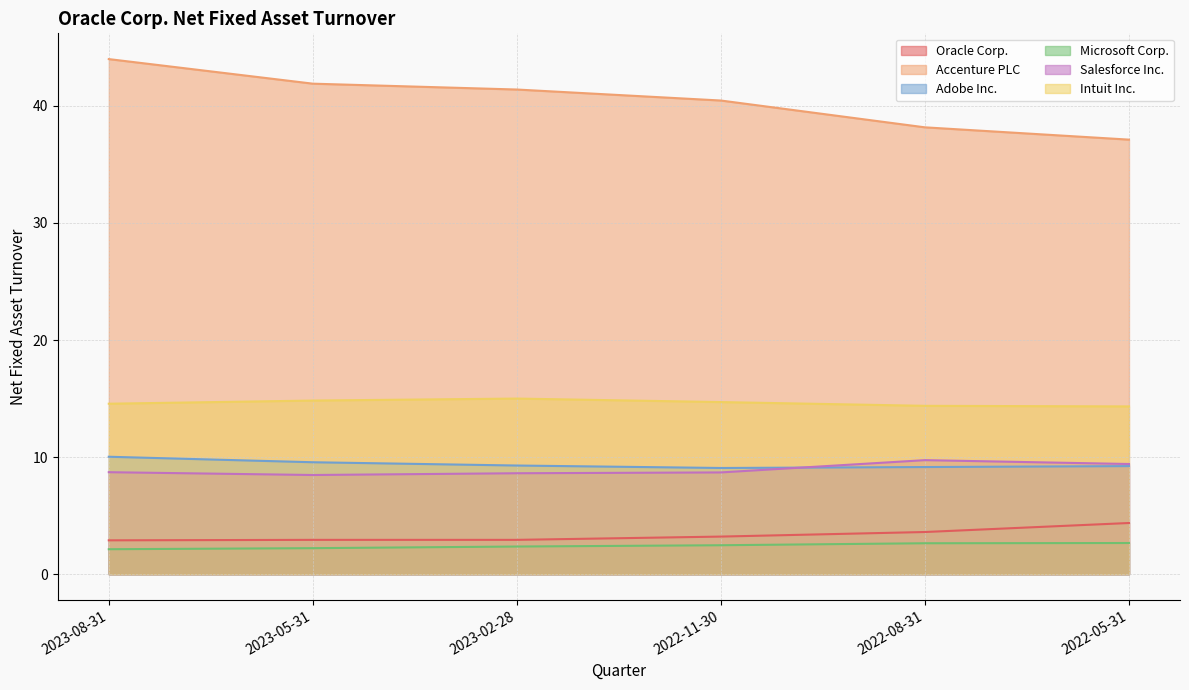

How many lines are shown in the chart?

6